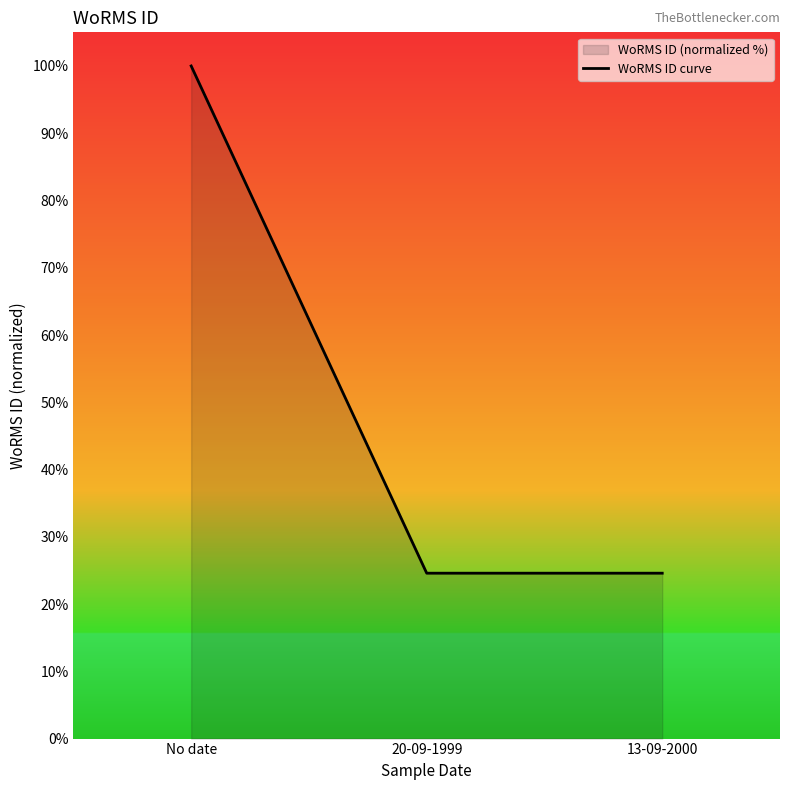

True or false: the data shows 24.6 at 20-09-1999.

True